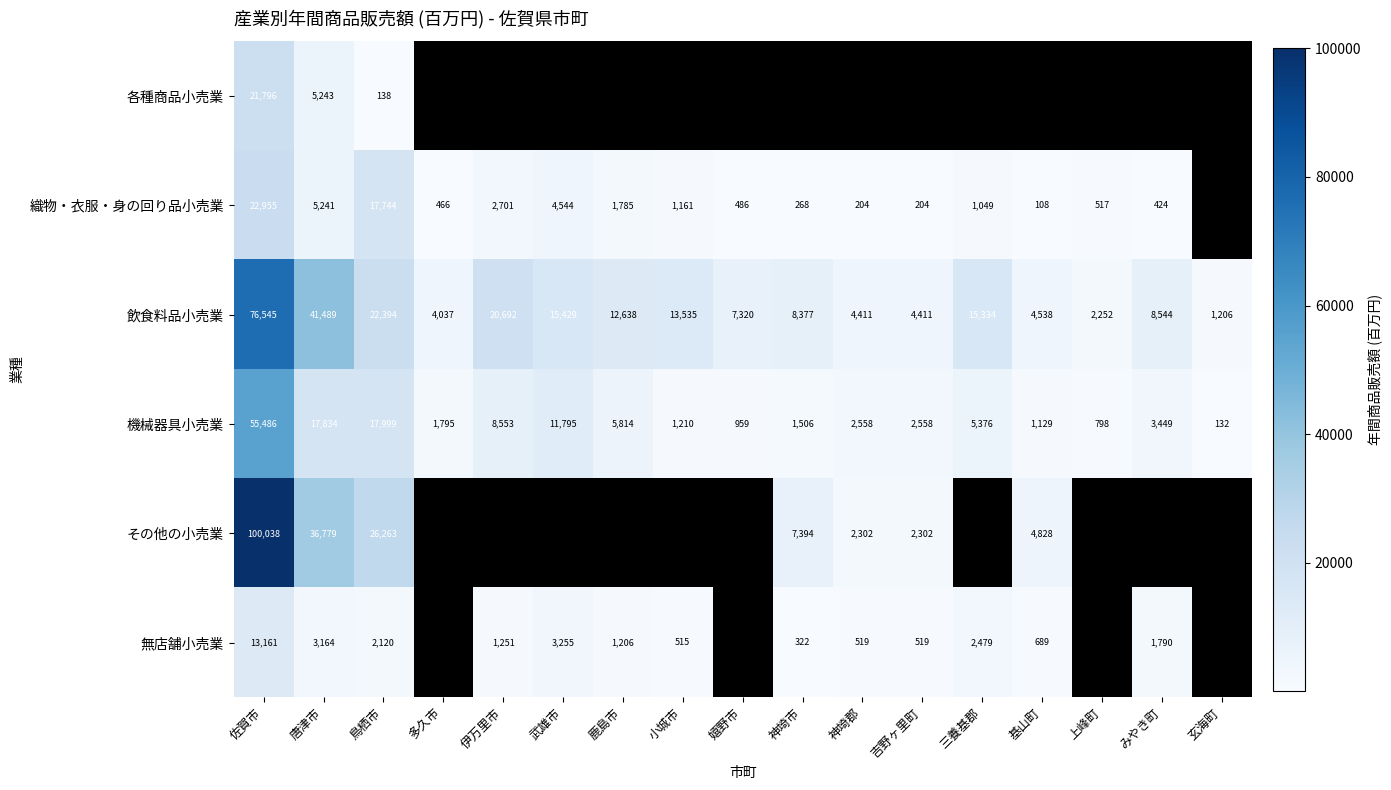

What is the total value across all series at 鳥栖市?

86658